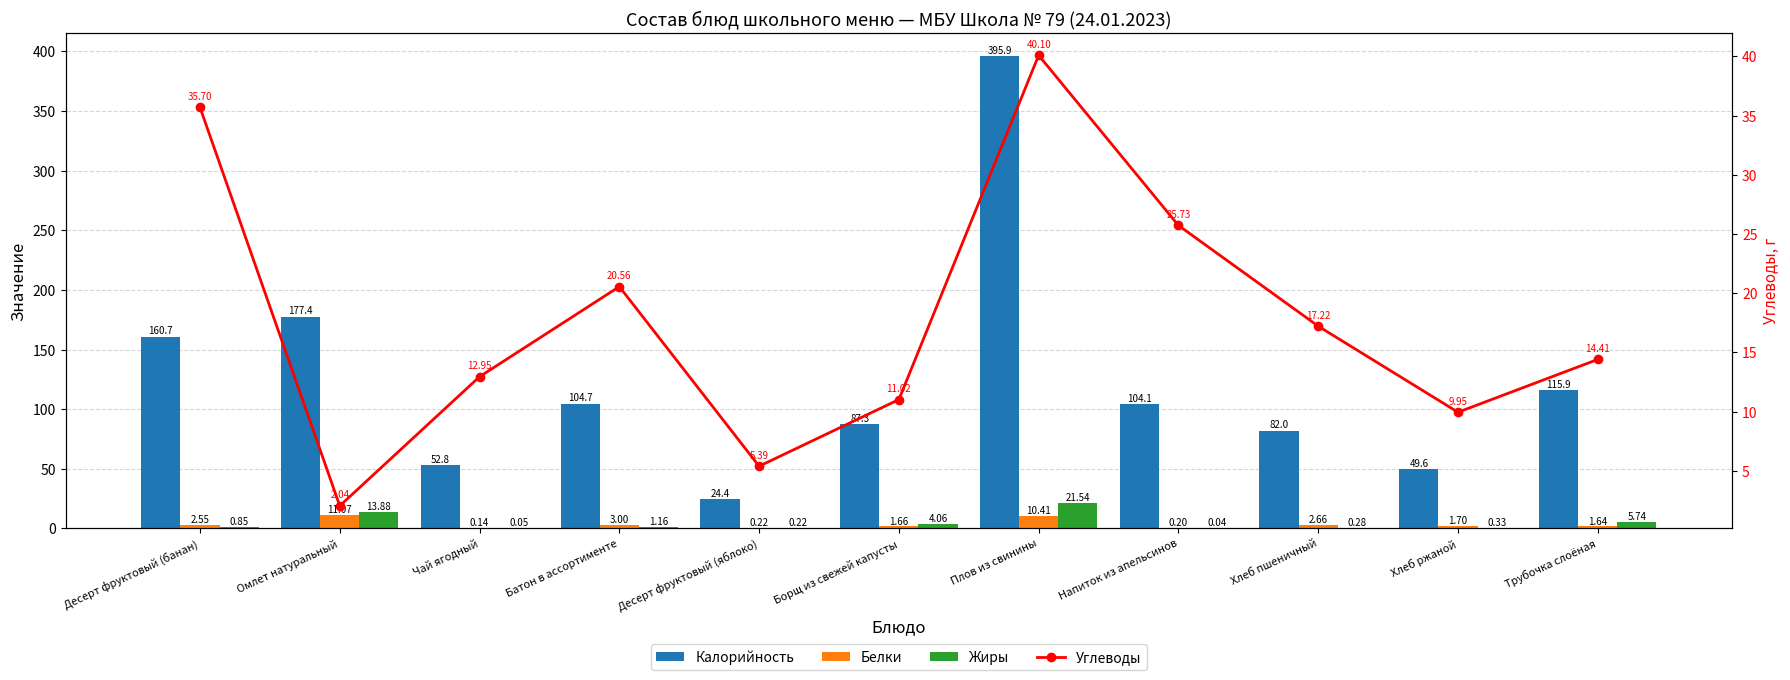

Where is Углеводы nearest to the value 21?

Батон в ассортименте